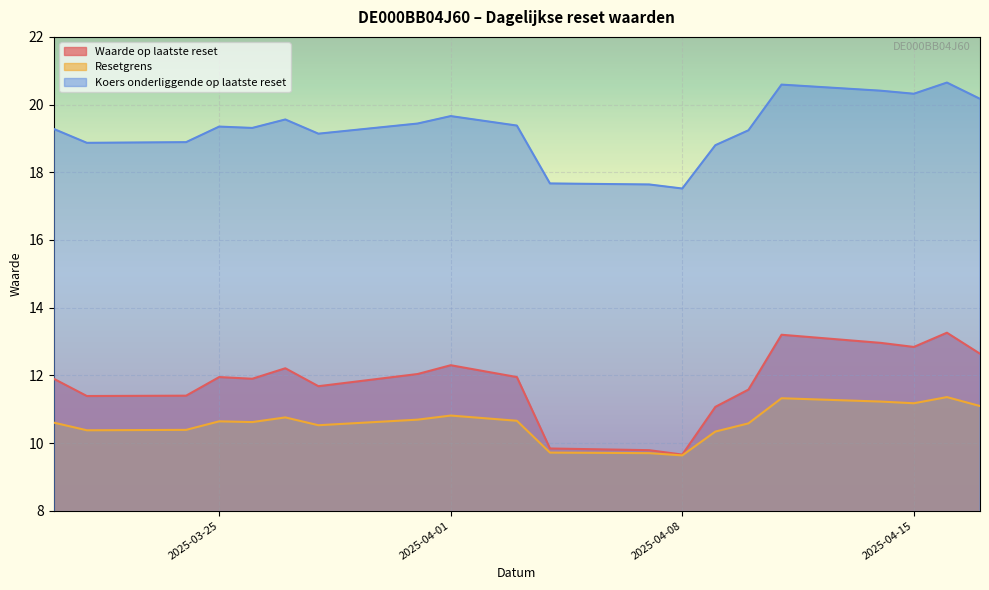

True or false: Koers onderliggende op laatste reset and Resetgrens cross at least once.

False